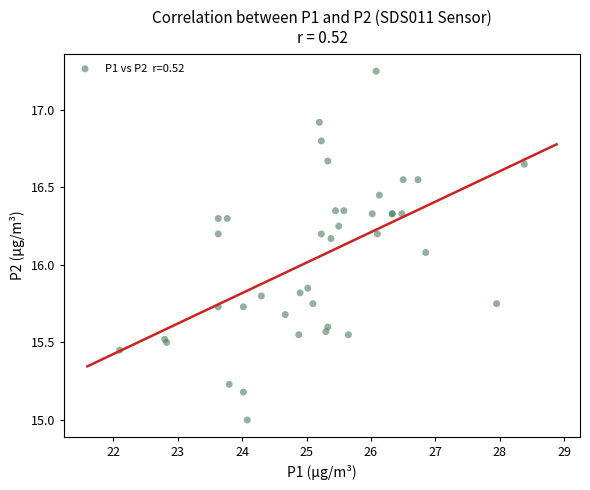

What Y value in the scatter plot is closest to 16?

16.1